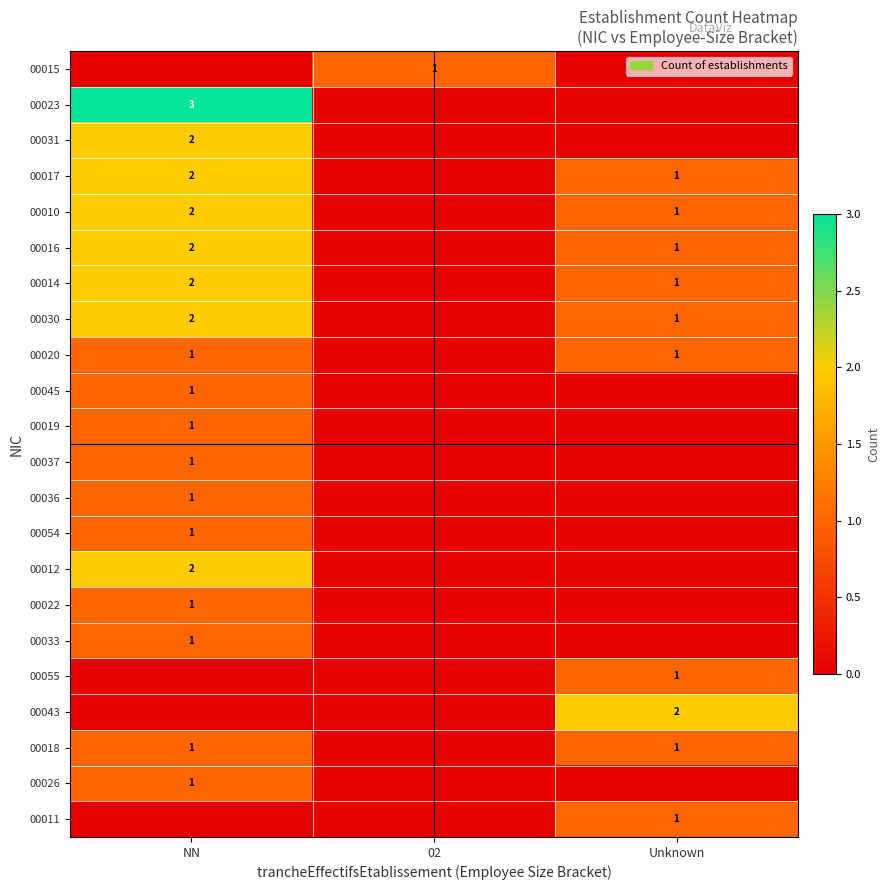

The value of 00010 at Unknown is 1. True or false?

True